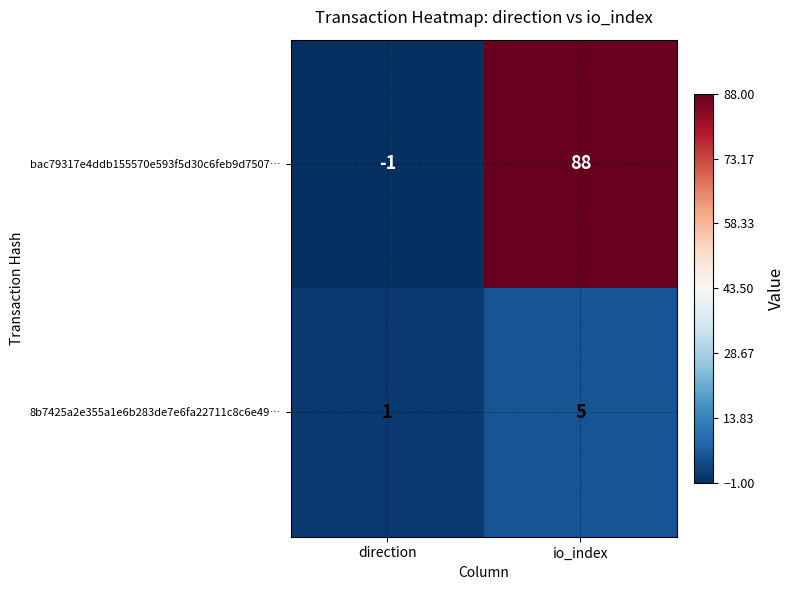

What is the difference between the highest and lowest values at direction?

2